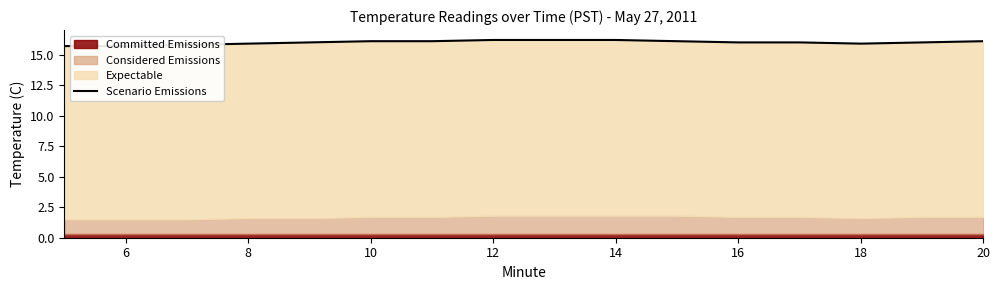

How many lines are shown in the chart?

1